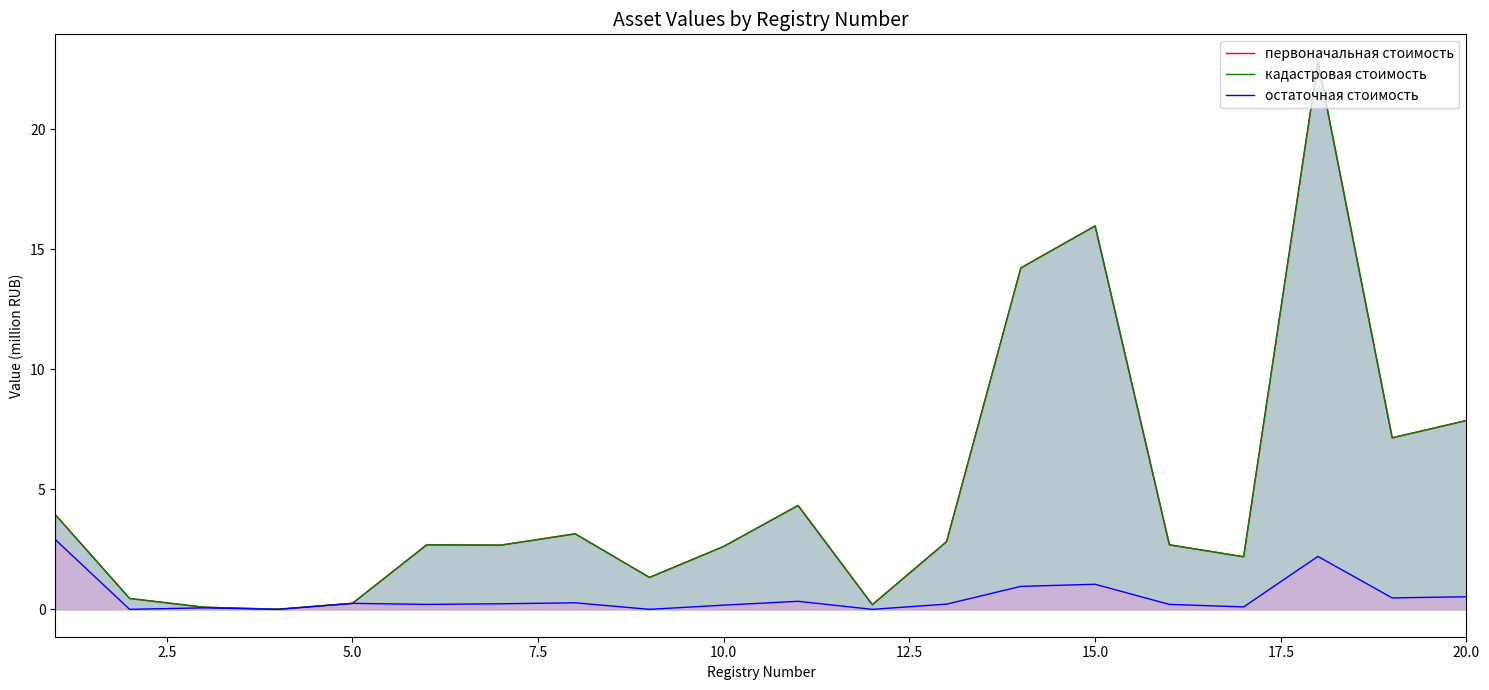

What is the difference between the maximum and second lowest values in the кадастровая стоимость series?

22.7